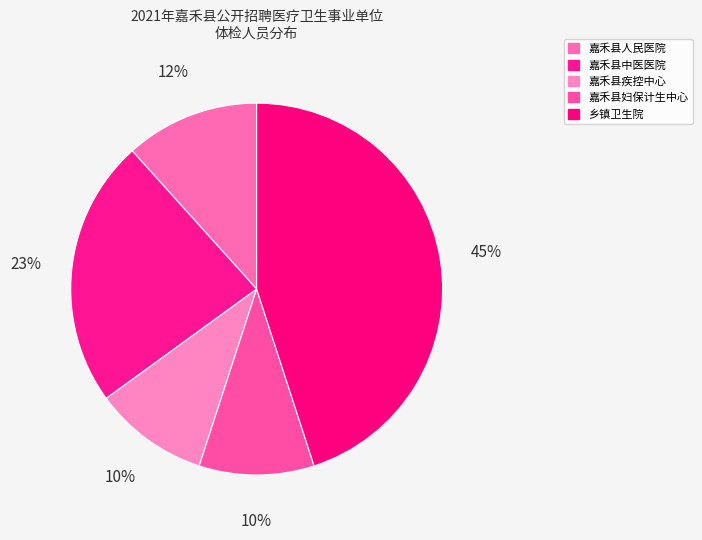

How many slices are in this pie chart?

5